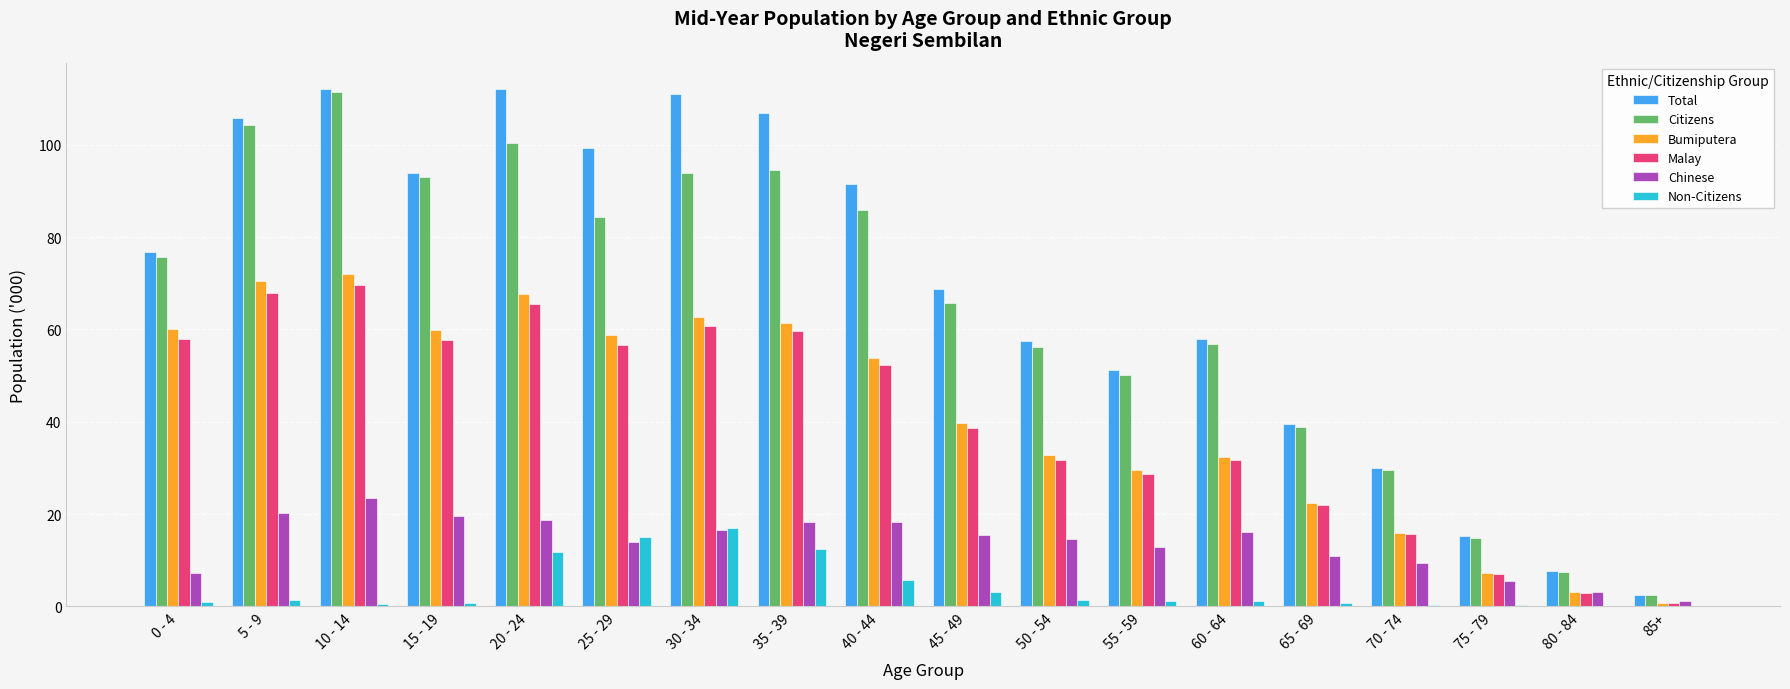

What are all the series names shown in the legend?

Total, Citizens, Bumiputera, Malay, Chinese, Non-Citizens